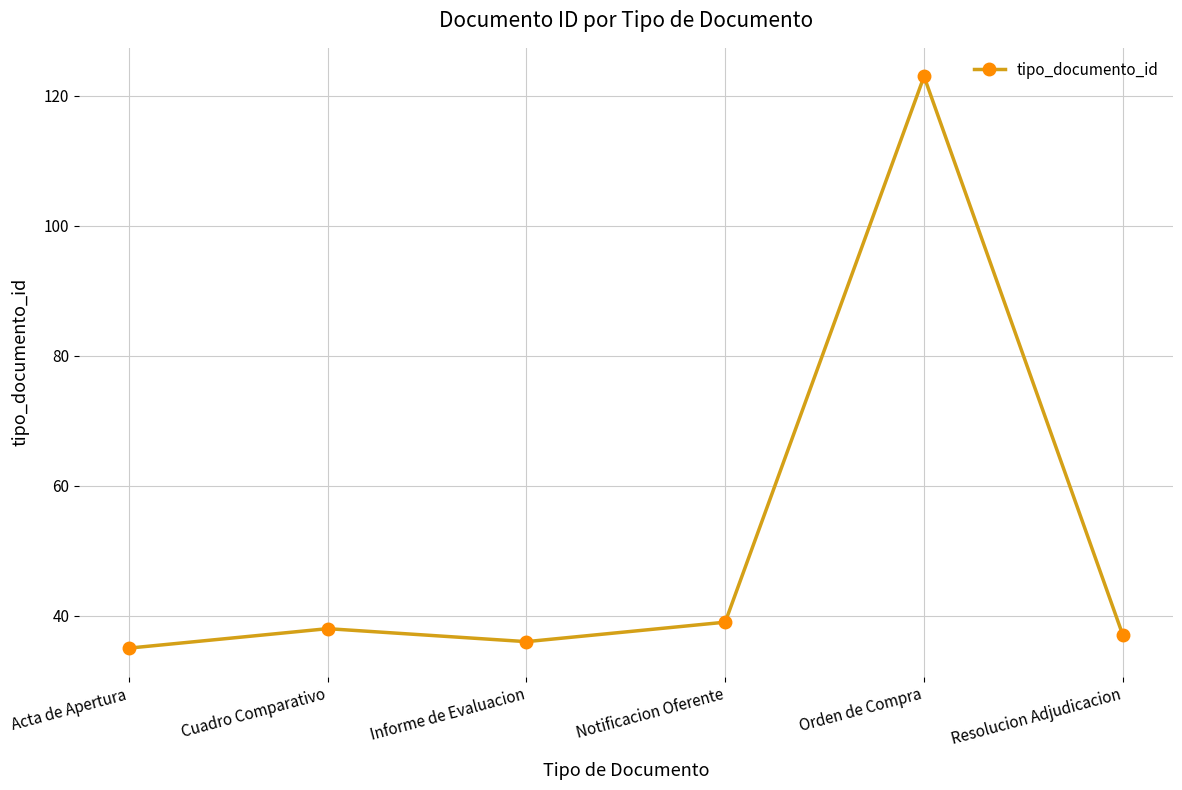

How many series are shown in this chart?

1